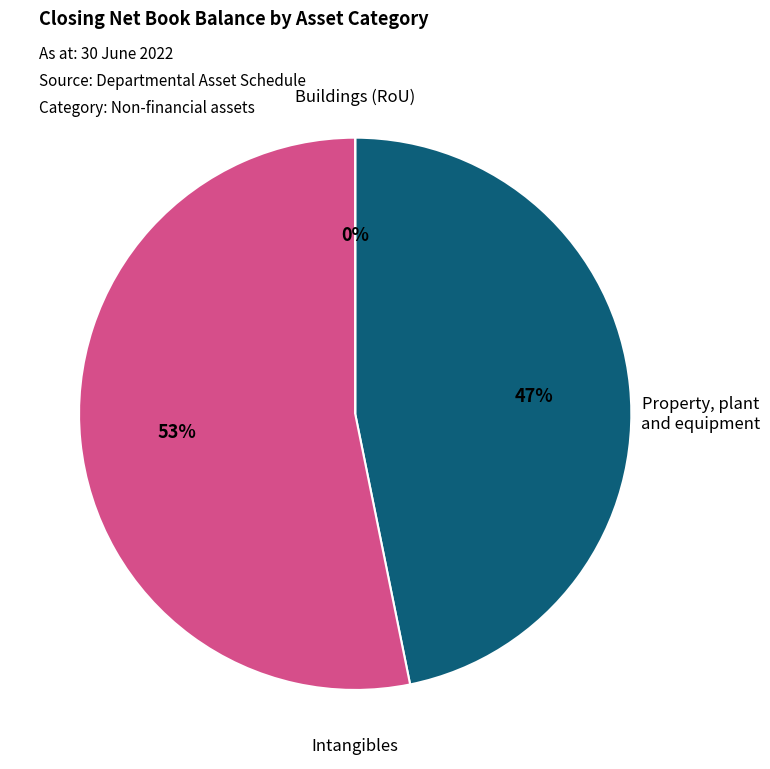

To the nearest percent, what portion does Intangibles represent?

53%